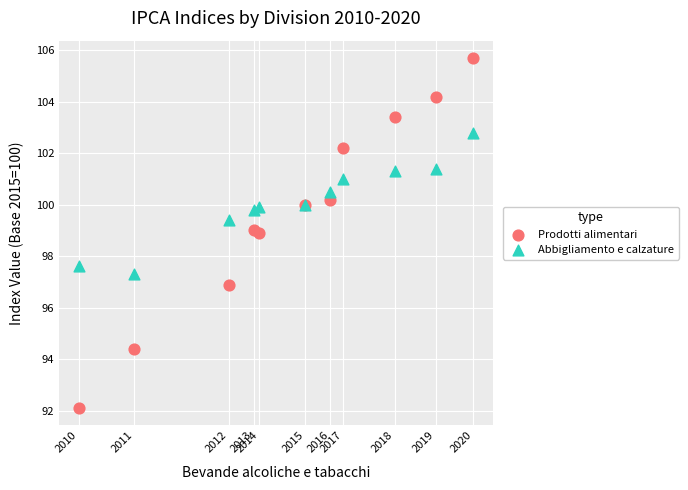

What are all the series names shown in the legend?

Prodotti alimentari, Abbigliamento e calzature